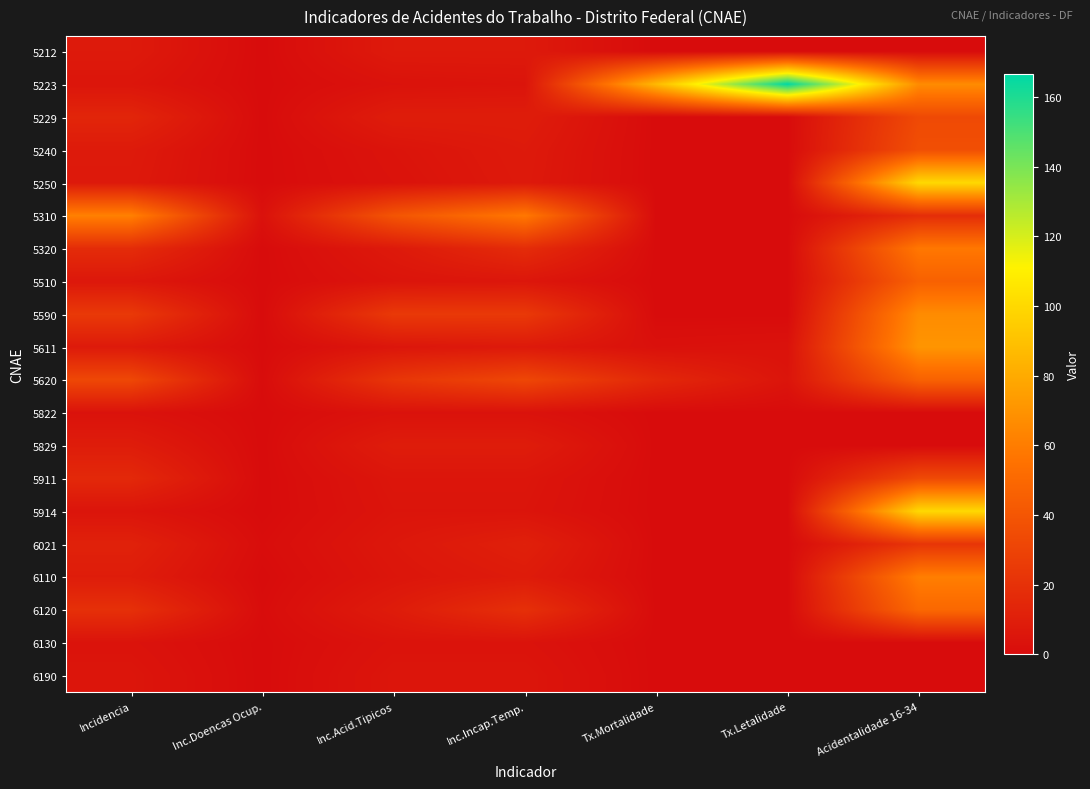

List the series in order of their peak value, highest first.

5223, 5250, 5914, 5611, 5590, 5310, 6110, 5320, 6120, 5620, 5510, 5240, 5229, 5911, 6021, 5829, 5212, 6190, 6130, 5822